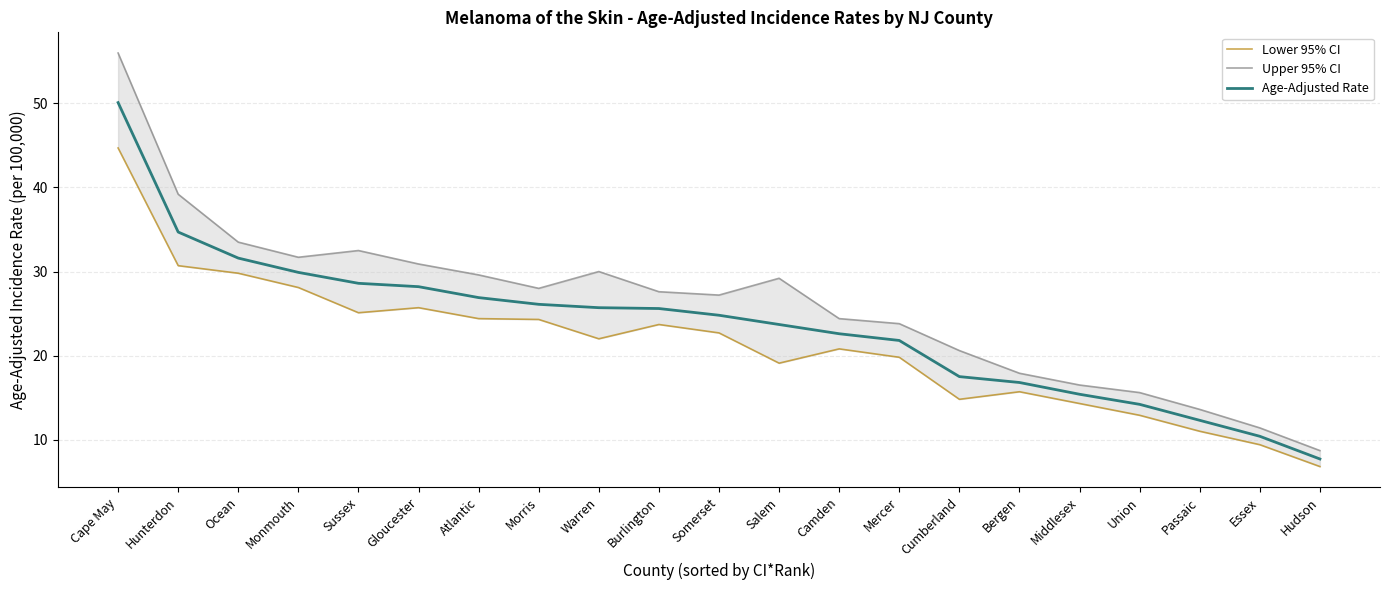

How many lines are shown in the chart?

3